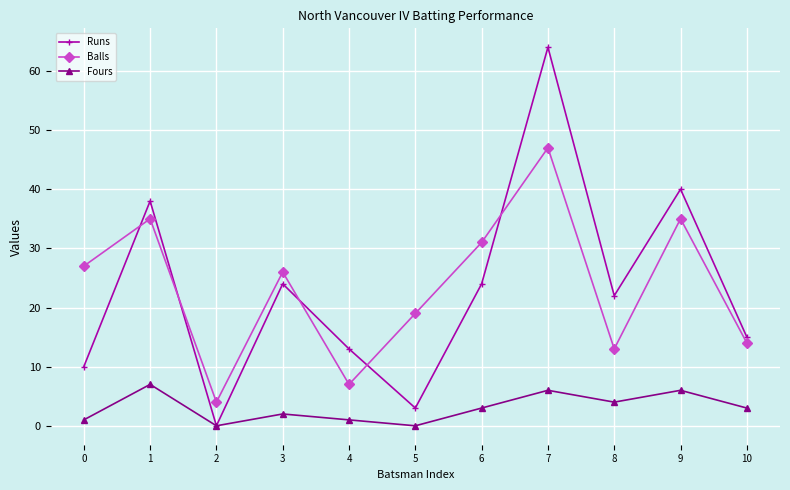

Is it true that Balls equals 35 at 3?

False